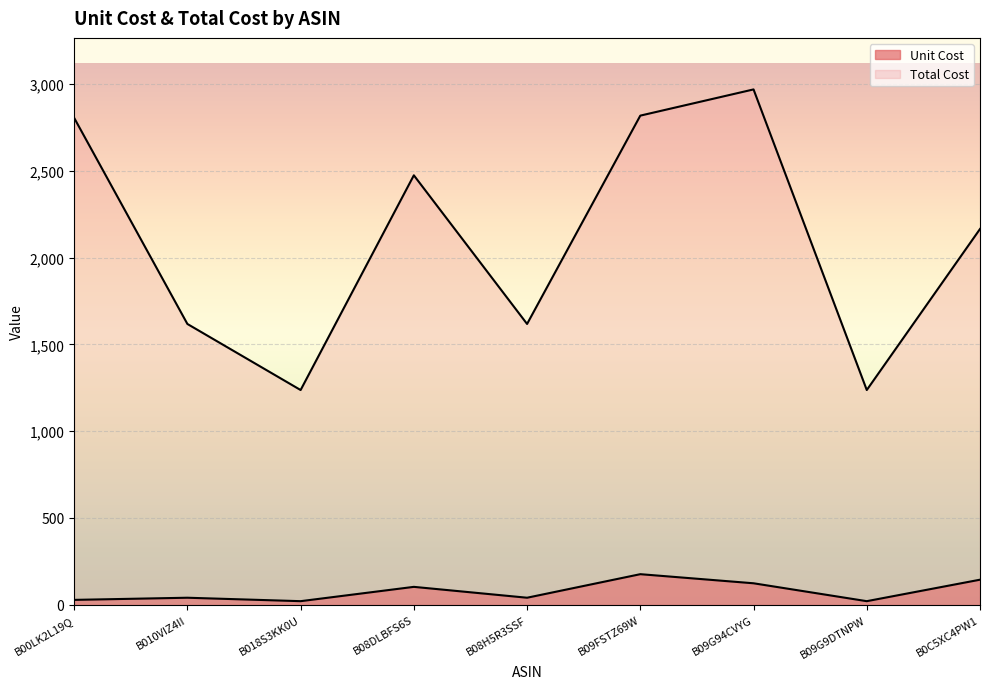

Reading left to right, list all the values displayed in this chart.

Unit Cost: 28.1	40.5	20.6	103.1	40.5	176.2	123.7	20.6	144.4
Total Cost: 2805.9	1618.3	1237.5	2475.0	1618.3	2819.0	2970.0	1237.5	2165.6